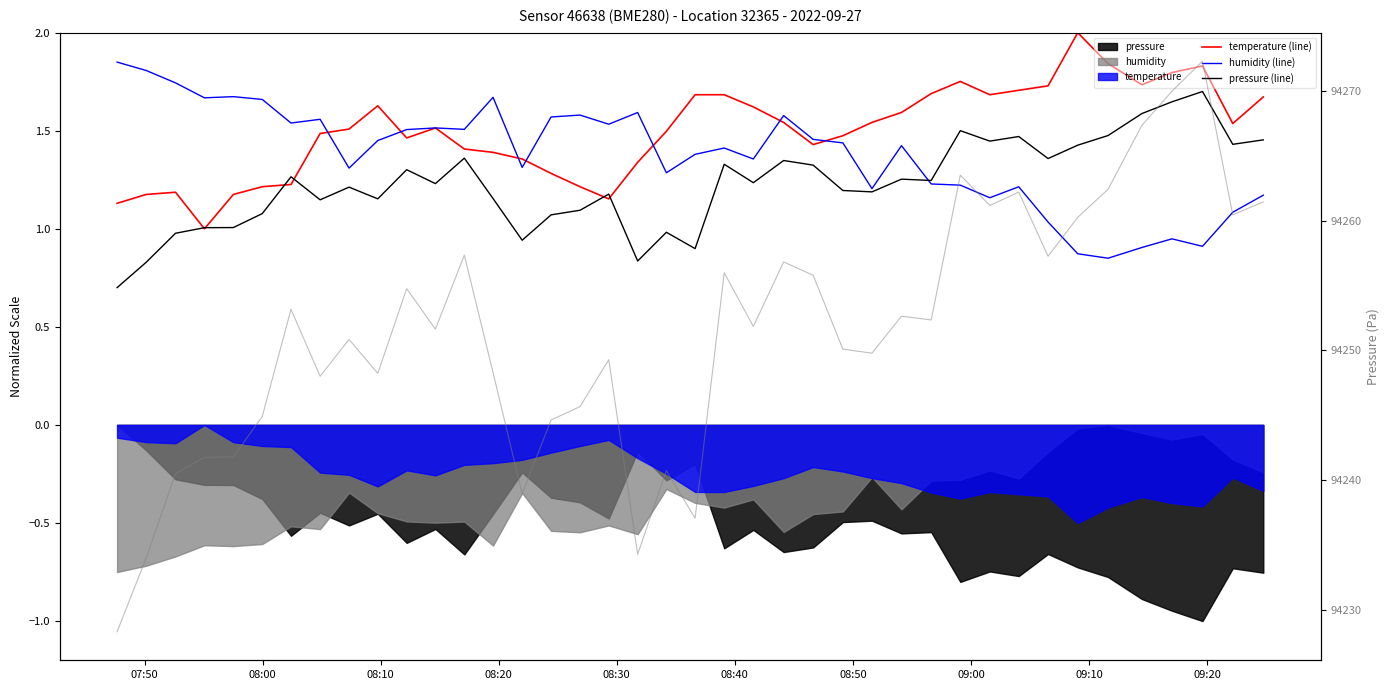

What is the highest value of the pressure (line) series?

1.7